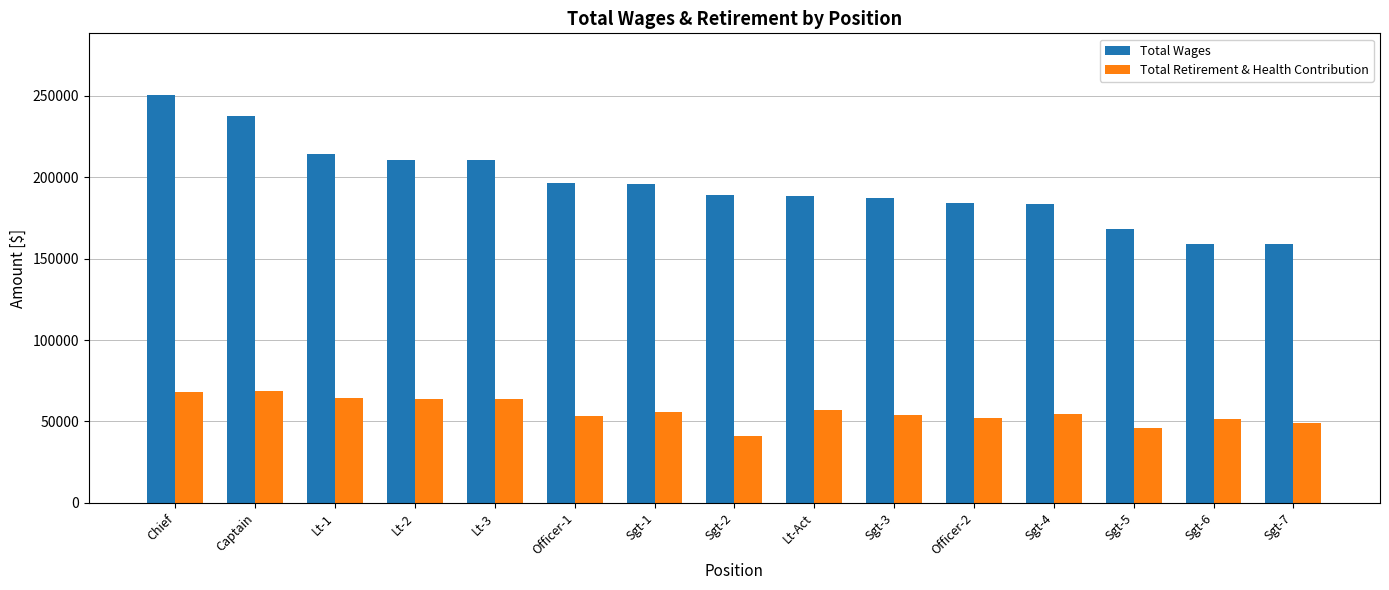

What is the greatest value displayed?

250757